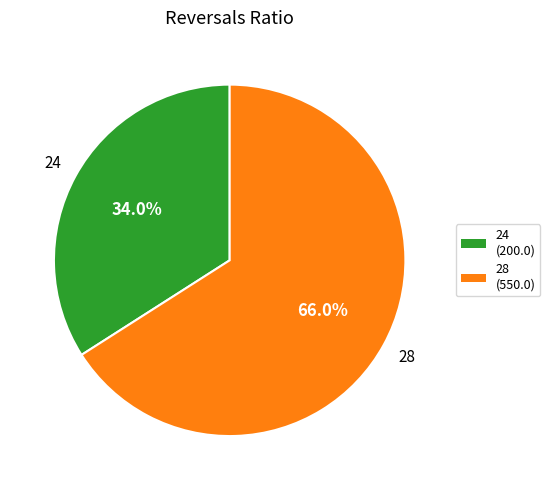

Does any single category account for the majority?

Yes